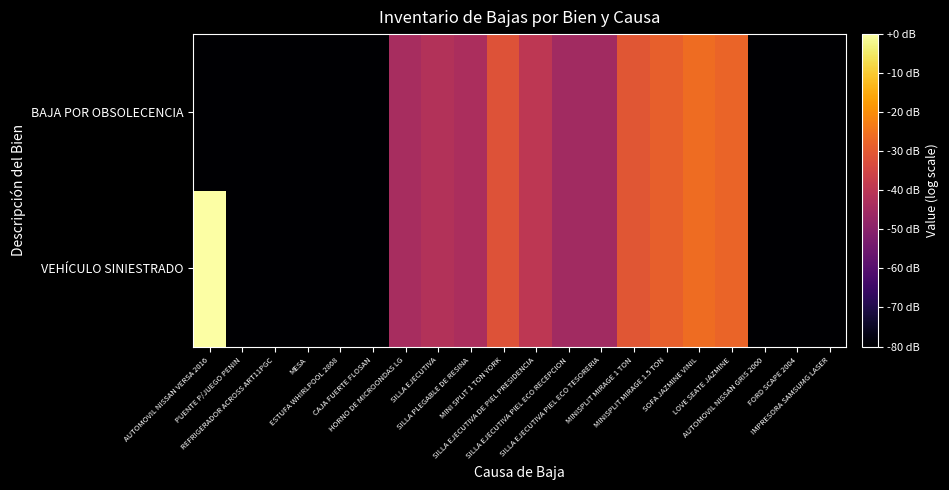

Reading left to right, extract all data points from this chart.

VEHÍCULO SINIESTRADO: AUTOMOVIL NISSAN VERSA 2016=0.0	PUENTE P/JUEGO PENIN=-80.0	REFRIGERADOR ACROSS ART11PGC=-80.0	MESA=-80.0	ESTUFA WHIRLPOOL 2868=-80.0	CAJA FUERTE FLOSAN=-80.0	HORNO DE MICROONDAS LG=-43.9	SILLA EJECUTIVA=-41.8	SILLA PLEGABLE DE RESINA=-43.3	MINI SPLIT 1 TON YORK=-31.6	SILLA EJECUTIVA DE PIEL PRESIDENCIA=-39.5	SILLA EJECUTIVA PIEL ECO RECEPCION=-45.1	SILLA EJECUTIVA PIEL ECO TESORERIA=-45.1	MINISPLIT MIRAGE 1 TON=-30.9	MINISPLIT MIRAGE 1.5 TON=-28.7	SOFA JAZMINE VINIL=-26.2	LOVE SEATE JAZMINE=-27.7	AUTOMOVIL NISSAN GRIS 2000=-80.0	FORD SCAPE 2004=-80.0	IMPRESORA SAMSUMG LASER=-80.0
BAJA POR OBSOLECENCIA: AUTOMOVIL NISSAN VERSA 2016=-80.0	PUENTE P/JUEGO PENIN=-80.0	REFRIGERADOR ACROSS ART11PGC=-80.0	MESA=-80.0	ESTUFA WHIRLPOOL 2868=-80.0	CAJA FUERTE FLOSAN=-80.0	HORNO DE MICROONDAS LG=-43.9	SILLA EJECUTIVA=-41.8	SILLA PLEGABLE DE RESINA=-43.3	MINI SPLIT 1 TON YORK=-31.6	SILLA EJECUTIVA DE PIEL PRESIDENCIA=-39.5	SILLA EJECUTIVA PIEL ECO RECEPCION=-45.1	SILLA EJECUTIVA PIEL ECO TESORERIA=-45.1	MINISPLIT MIRAGE 1 TON=-30.9	MINISPLIT MIRAGE 1.5 TON=-28.7	SOFA JAZMINE VINIL=-26.2	LOVE SEATE JAZMINE=-27.7	AUTOMOVIL NISSAN GRIS 2000=-80.0	FORD SCAPE 2004=-80.0	IMPRESORA SAMSUMG LASER=-80.0